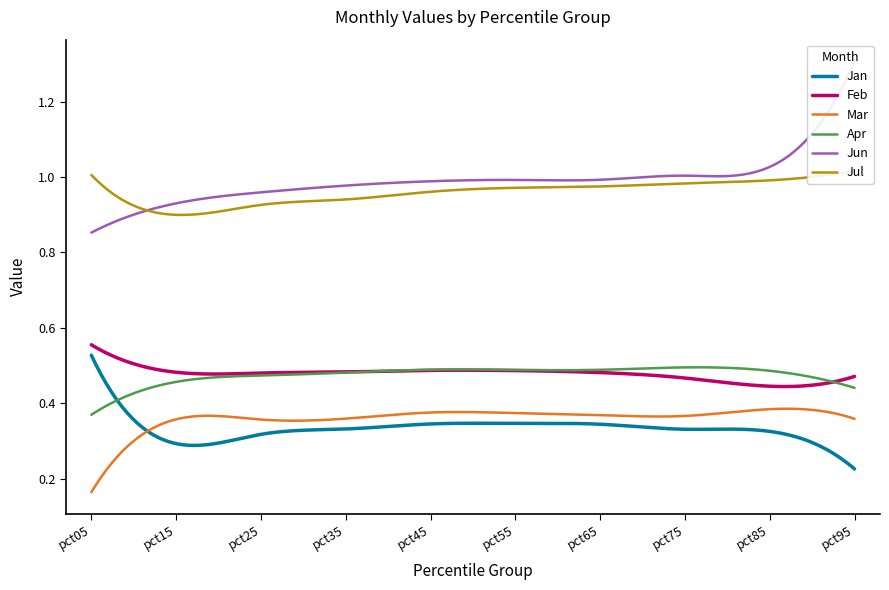

The value of Mar at pct55 is 0.6. True or false?

False